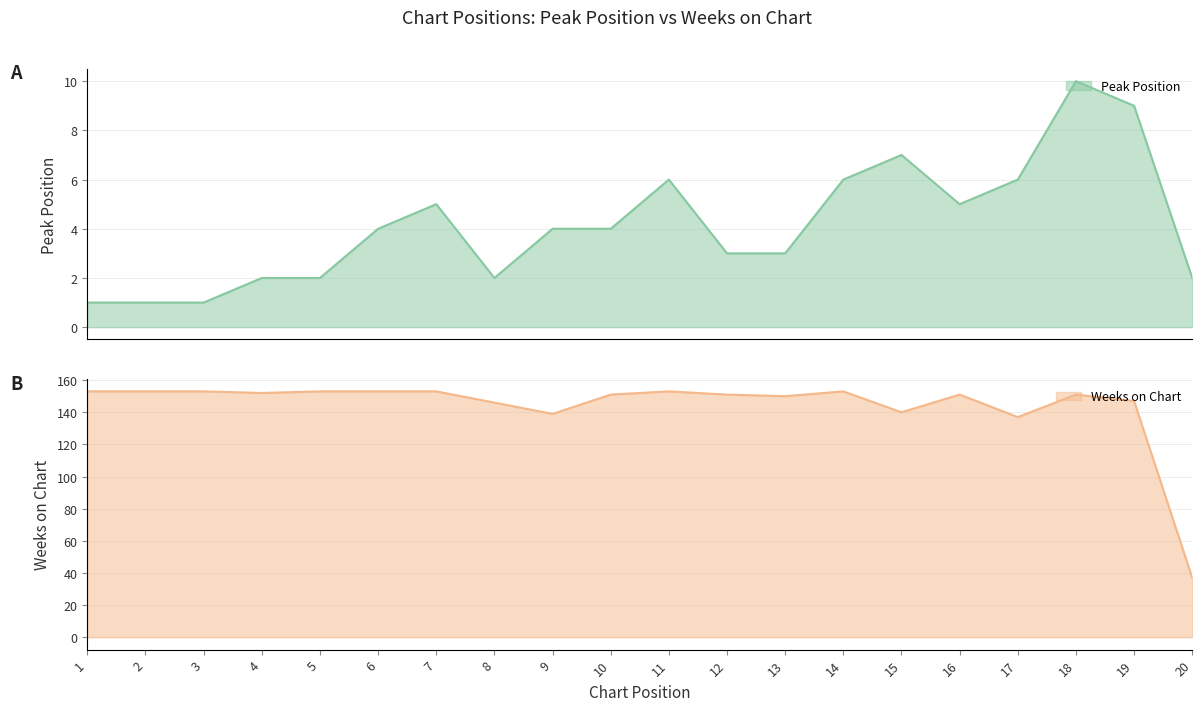

Where is Peak Position nearest to the value 5?

7